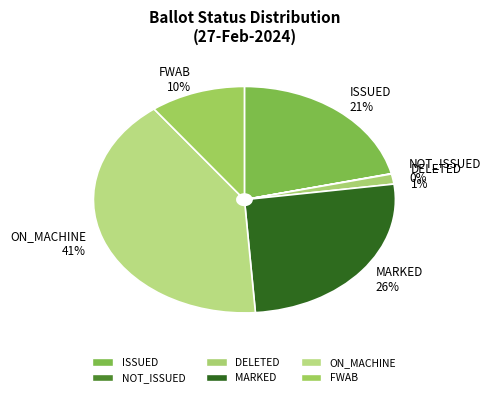

To the nearest percent, what is the combined percentage of ON_MACHINE and DELETED?

42%